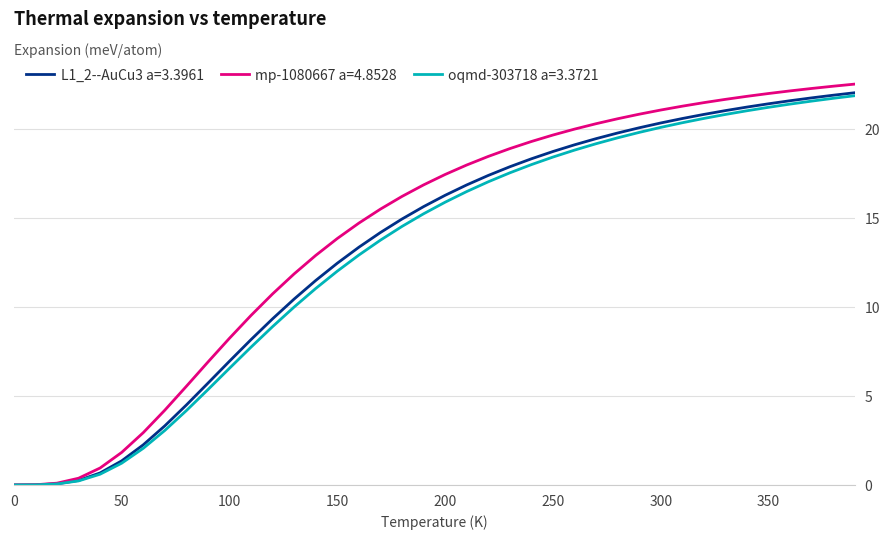

Count the number of data series in this chart.

3